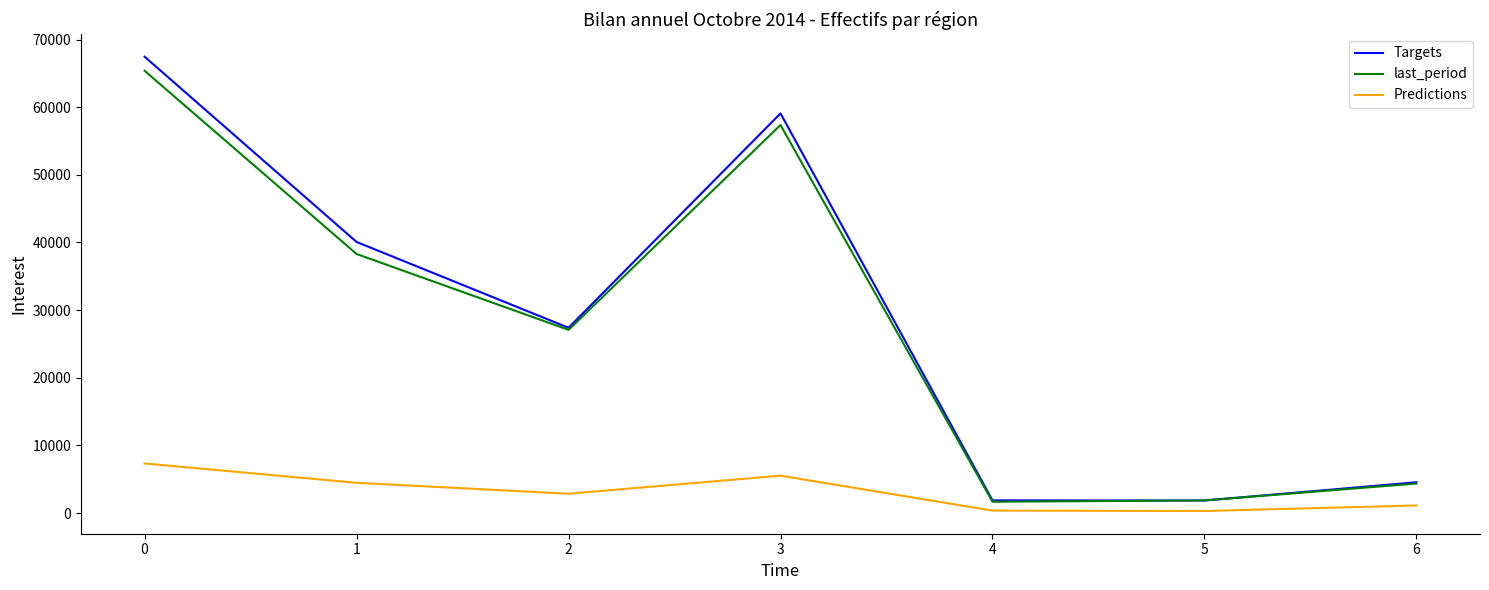

What is the difference between the highest and lowest values at 0?

60128